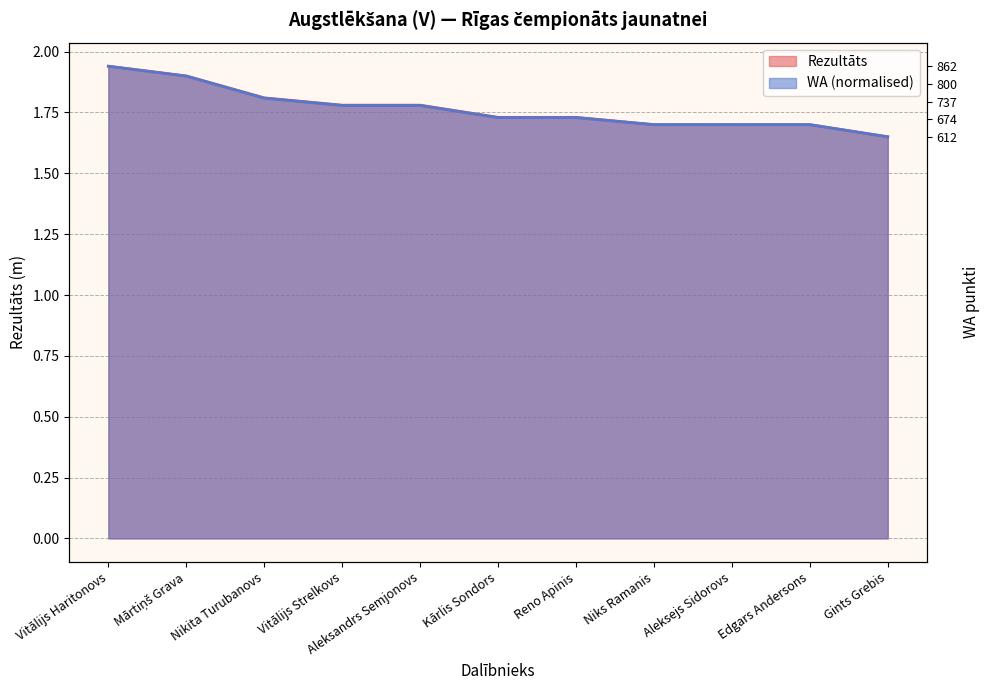

What is the sum of the Rezultāts values at Vitālijs Haritonovs and Reno Apinis?

3.7